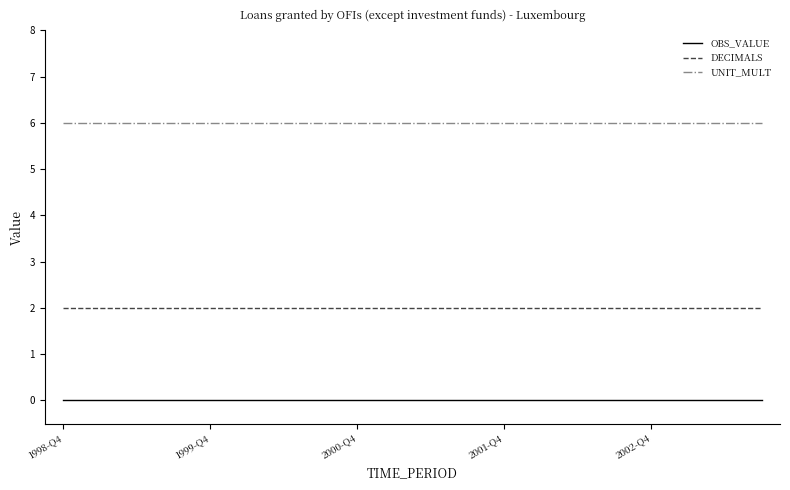

True or false: UNIT_MULT and OBS_VALUE cross at least once.

False